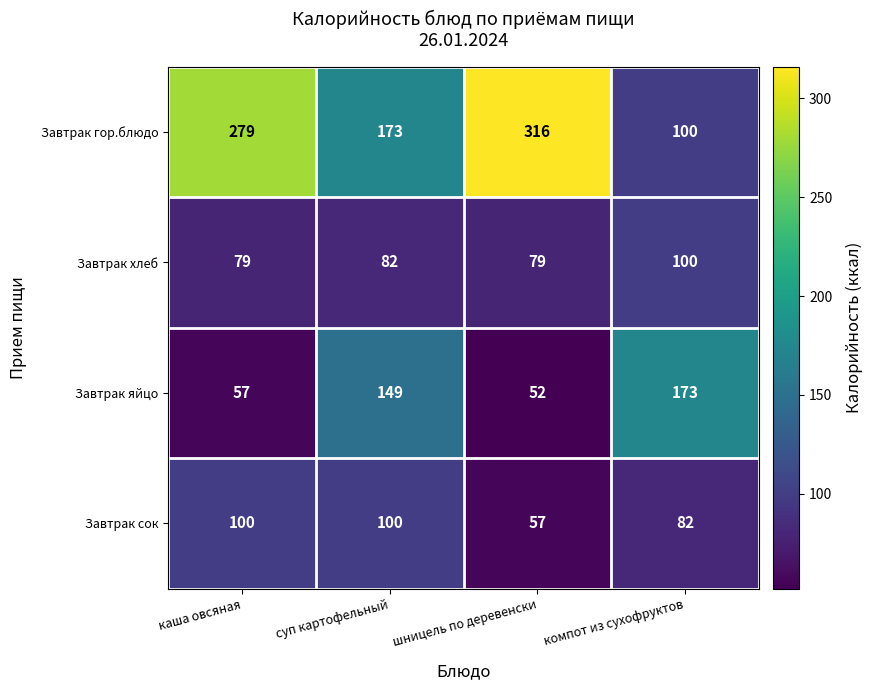

What is the total value across all series at шницель по деревенски?

504